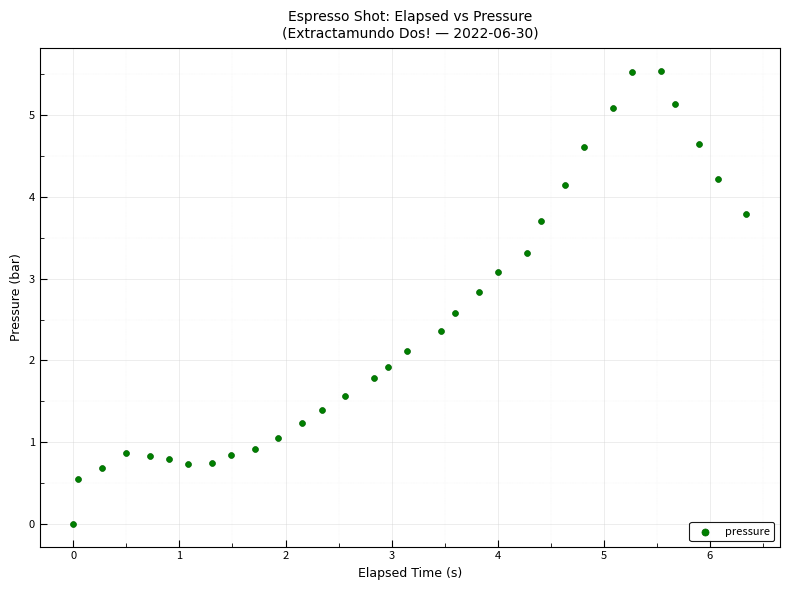

What is the range of X values (max minus min)?

6.3